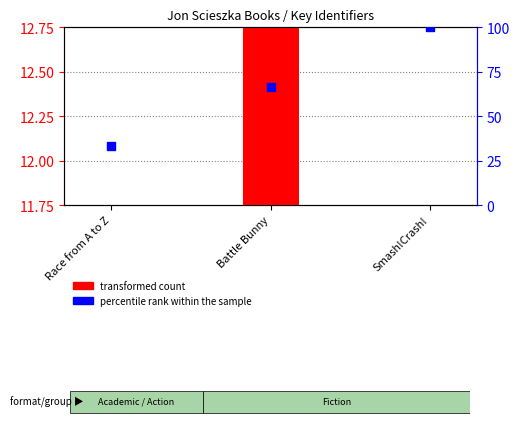

Which series has the widest spread of Y values?

percentile rank within the sample